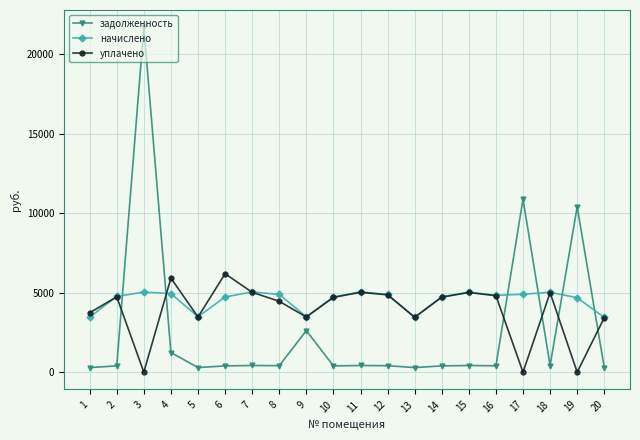

Which series has the widest spread of values?

задолженность